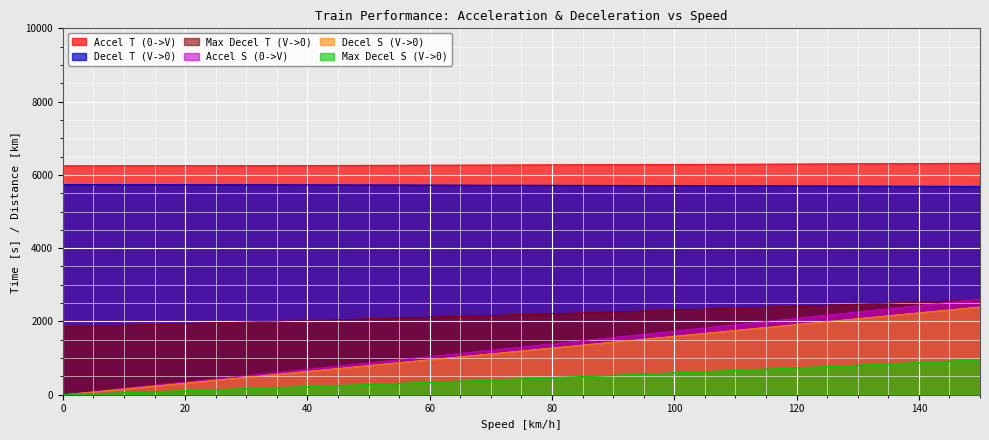

At which label does Max Decel S (V->0) reach its peak?

150